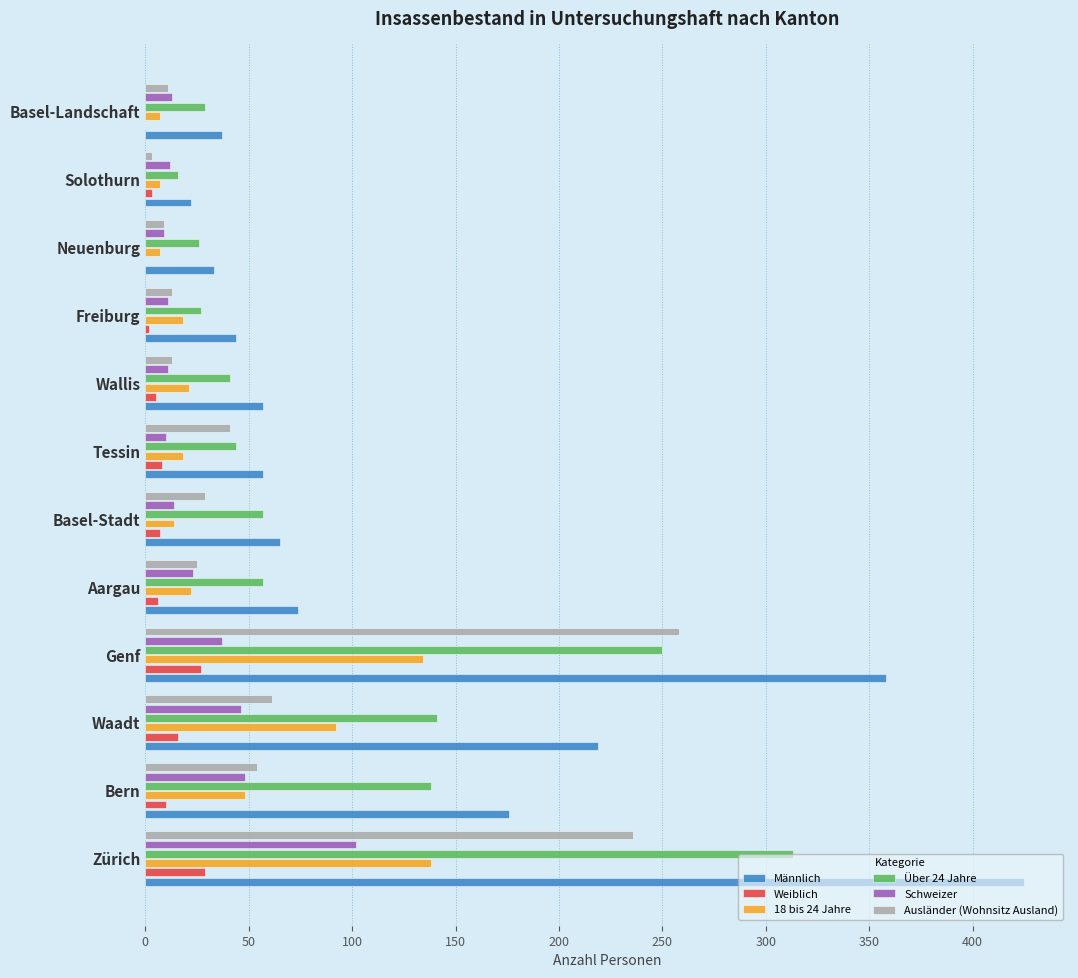

What is the sum of all Schweizer values?

336